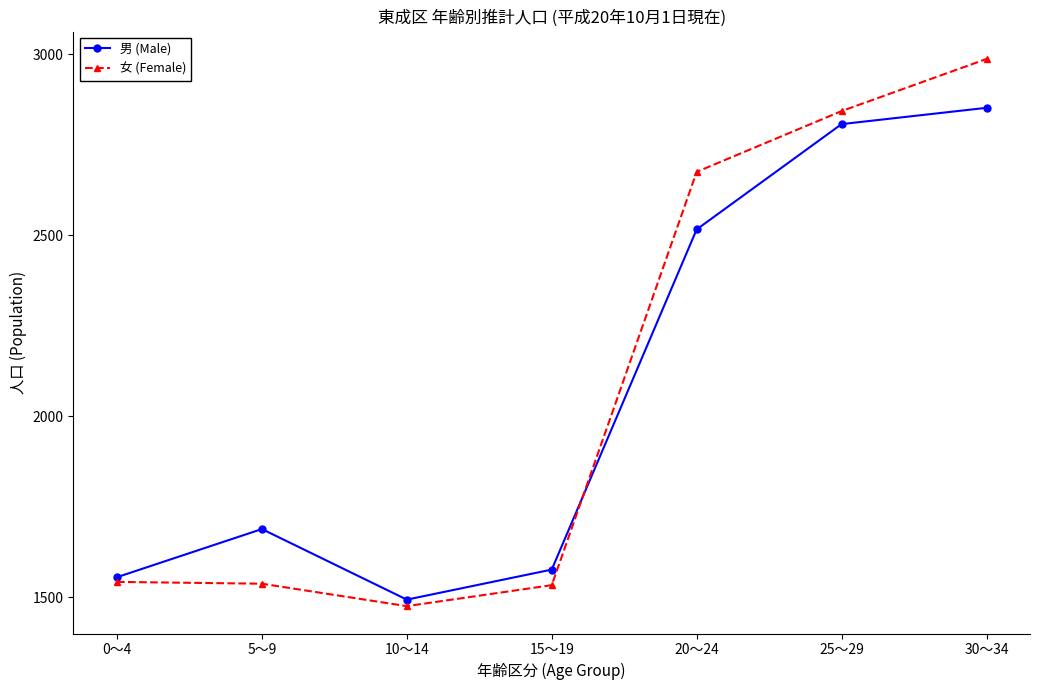

Rank the series at 20～24 from lowest to highest value.

男 (Male), 女 (Female)